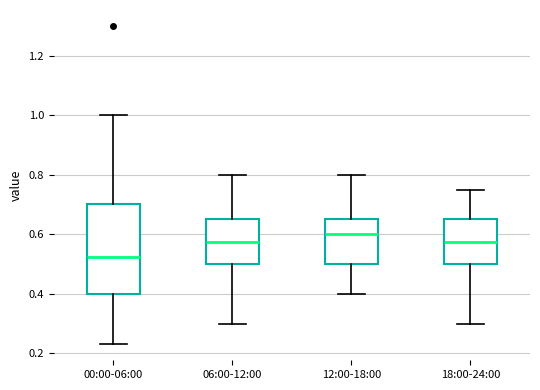

Which box is the tallest, from its lower edge to its upper edge?

00:00-06:00